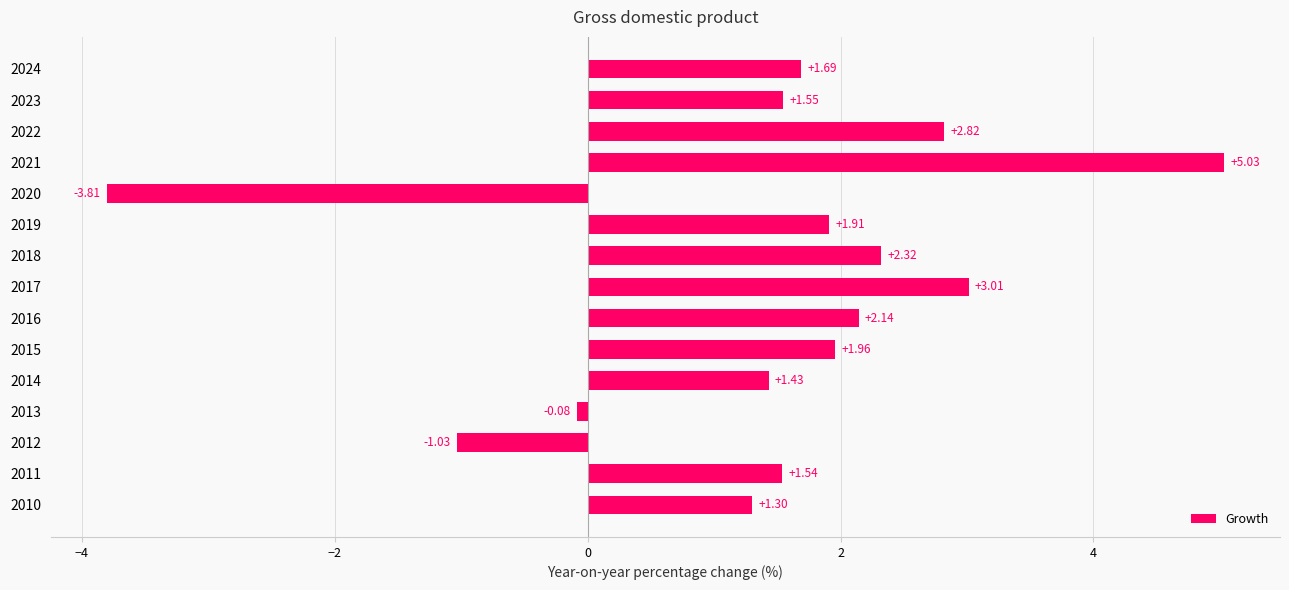

What is the smallest value displayed?

-3.8